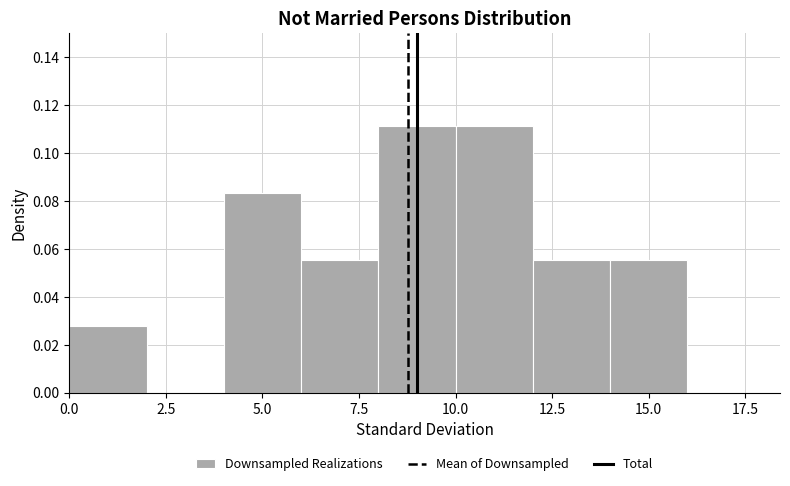

What is the height of the bar covering 10 to 12 on the x-axis? The values are not printed on the chart, so give them approximately, as read against the axis.

0.112